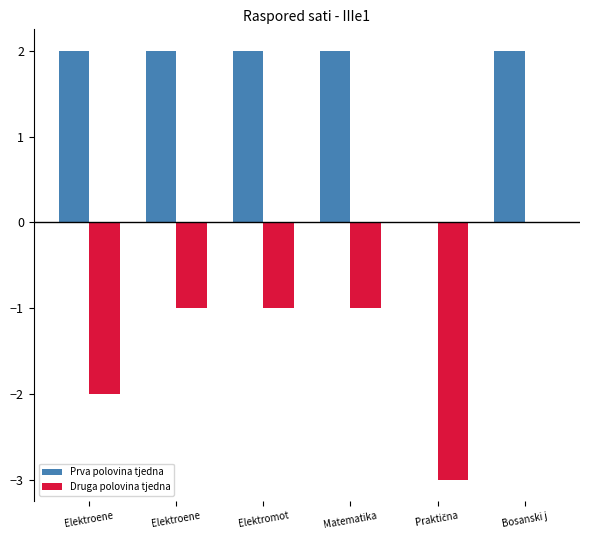

What is the label of the 6th bar from the left?

Bosanski j